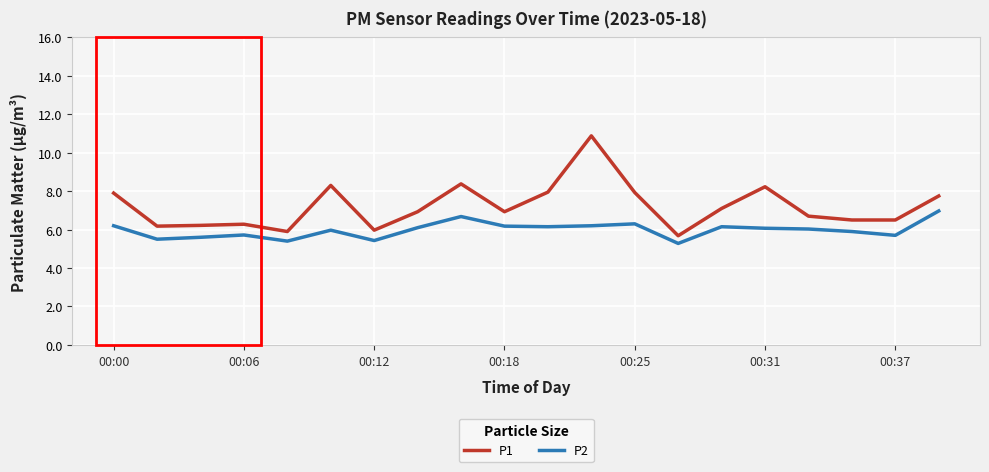

What is the difference between the maximum and minimum values in the P1 series?

5.2